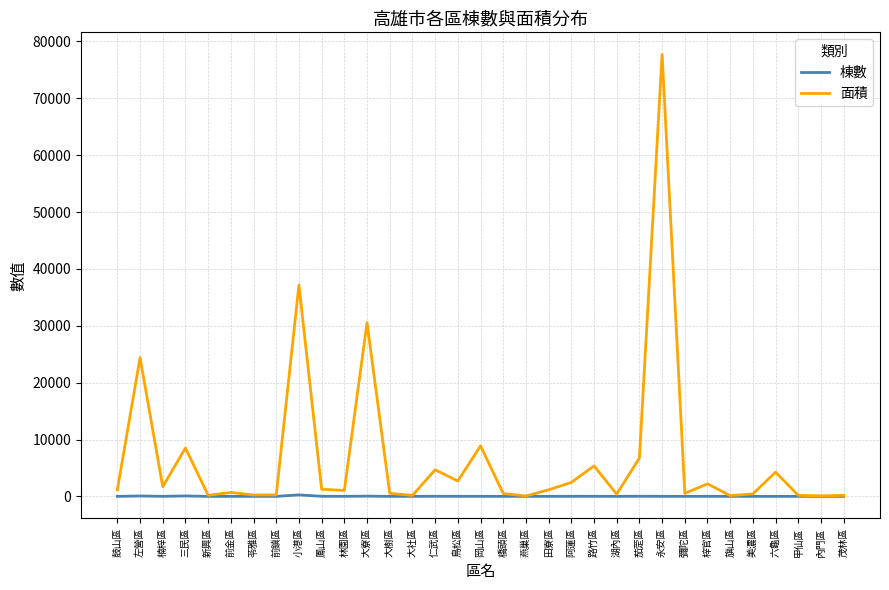

Which series has the largest range (max minus min)?

面積